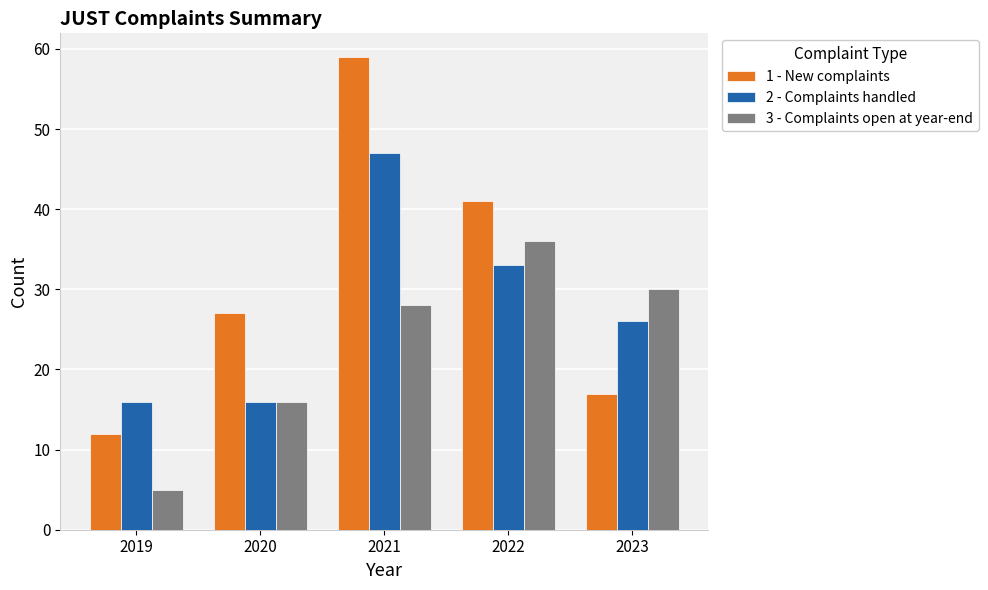

Are the bars horizontal?

No